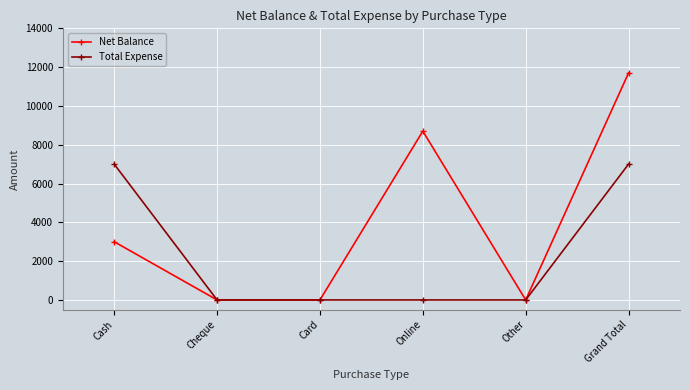

How many data points in Total Expense are above 0?

2